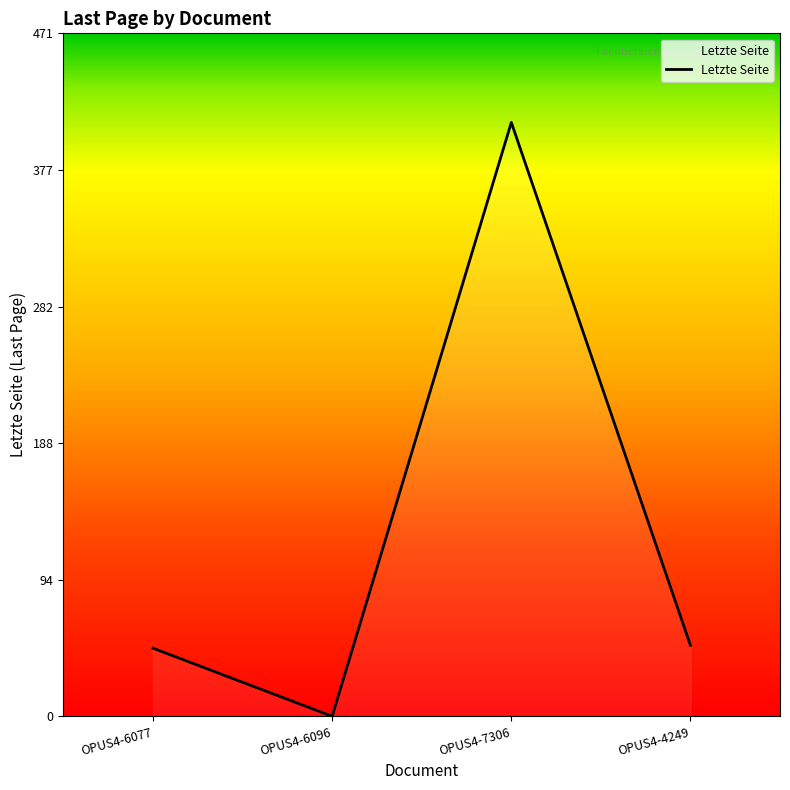

How many interior local peaks (higher than both neighbors) does the data have?

1